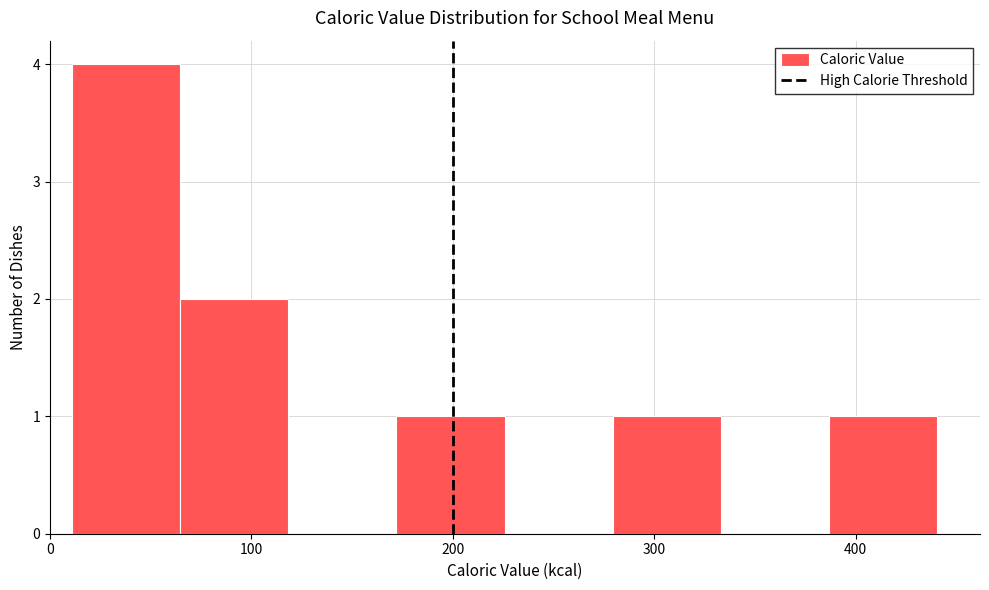

Reading left to right, transcribe this chart: for each bar, give the range it covers on the x-axis and its height. Neither the bar edges nor the heights are printed on the chart, so give them approximately, as read against the axes.

10 to 60: 4
60 to 120: 2
120 to 170: 0
170 to 230: 1
230 to 280: 0
280 to 330: 1
330 to 390: 0
390 to 440: 1